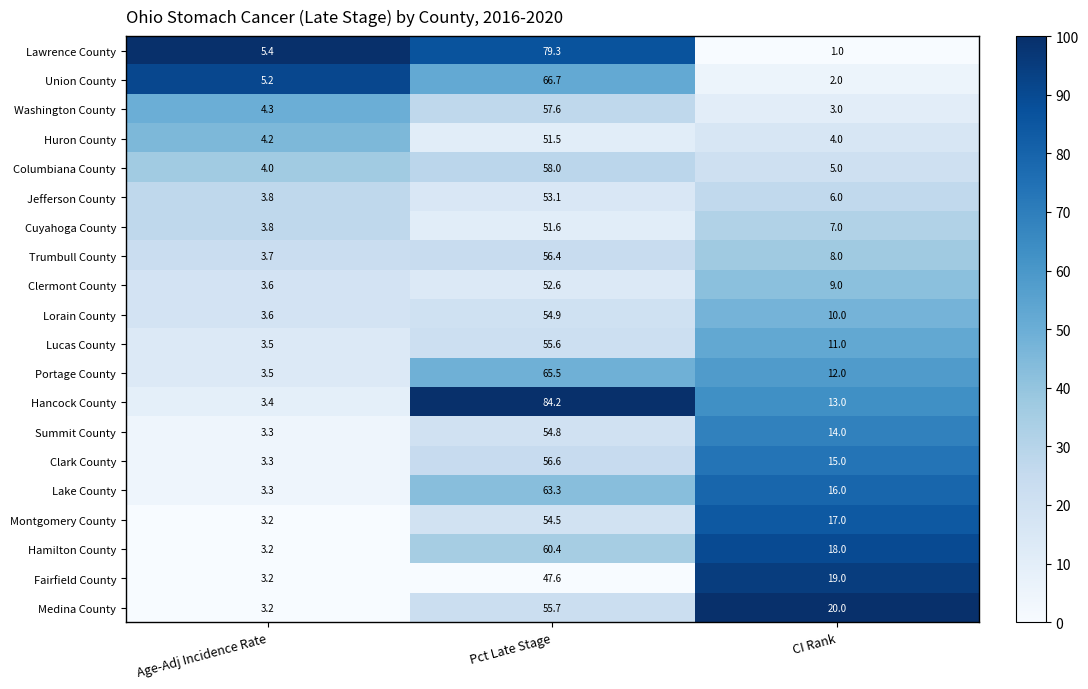

At which category does the chart reach its peak across all series?

Pct Late Stage